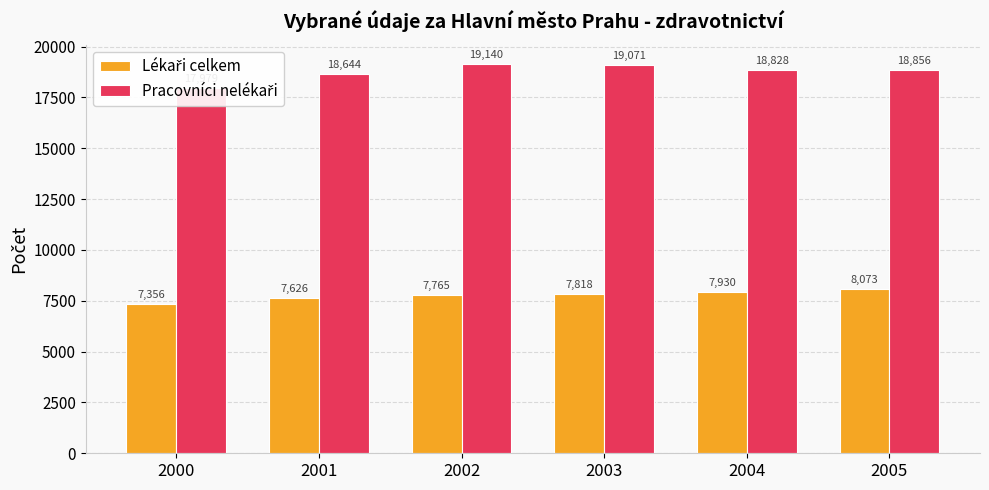

At how many categories does at least one series exceed 18851?

3